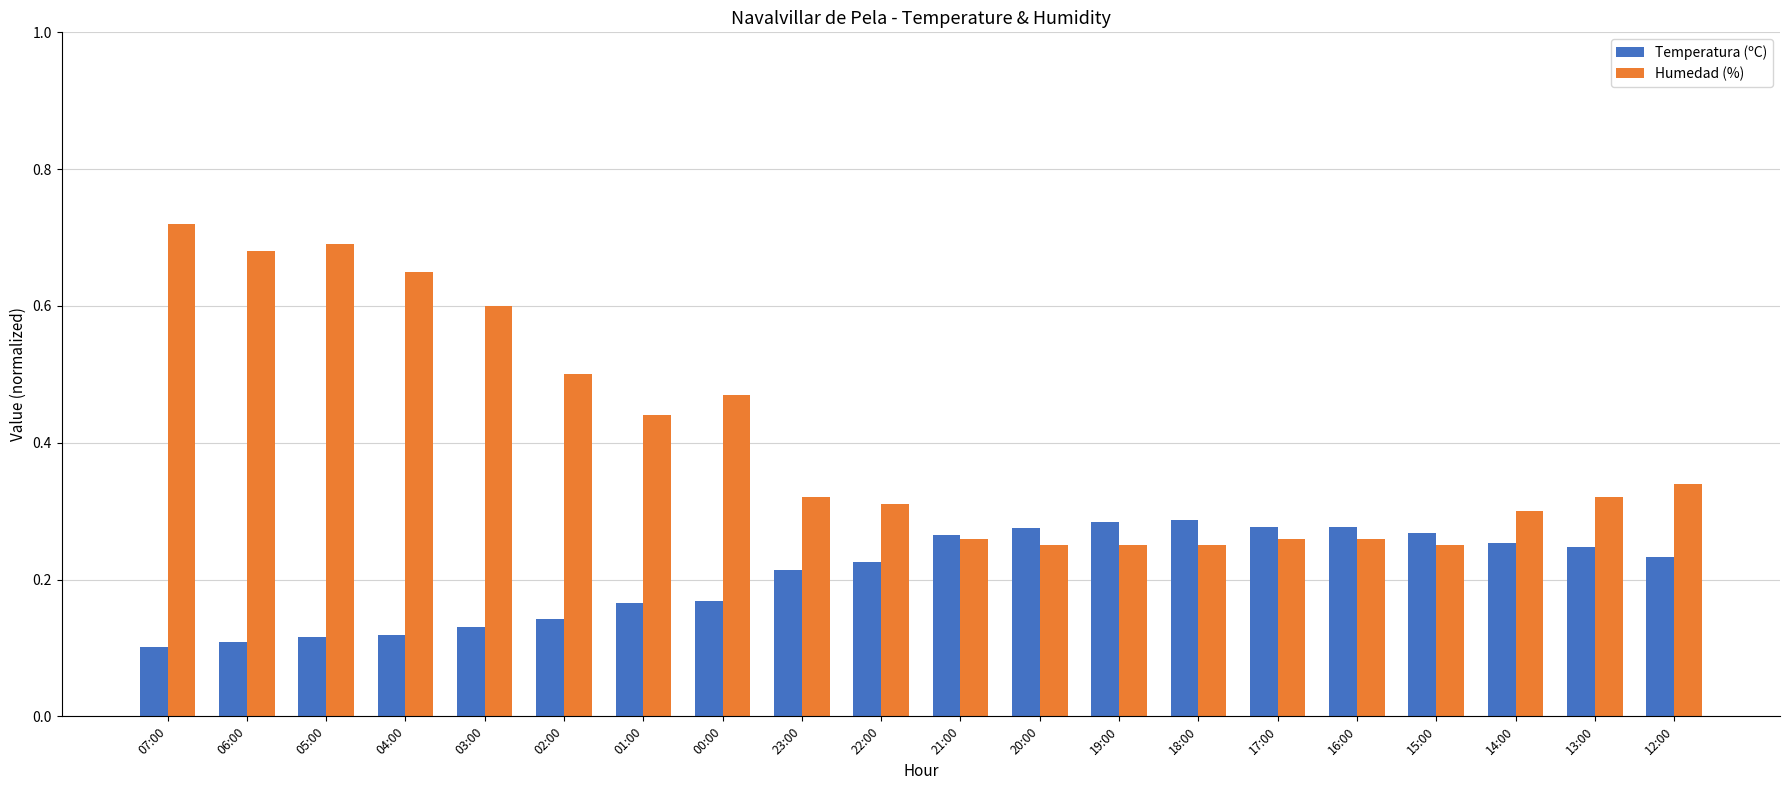

Count the Temperatura (ºC) values in the range 0 to 1.

20